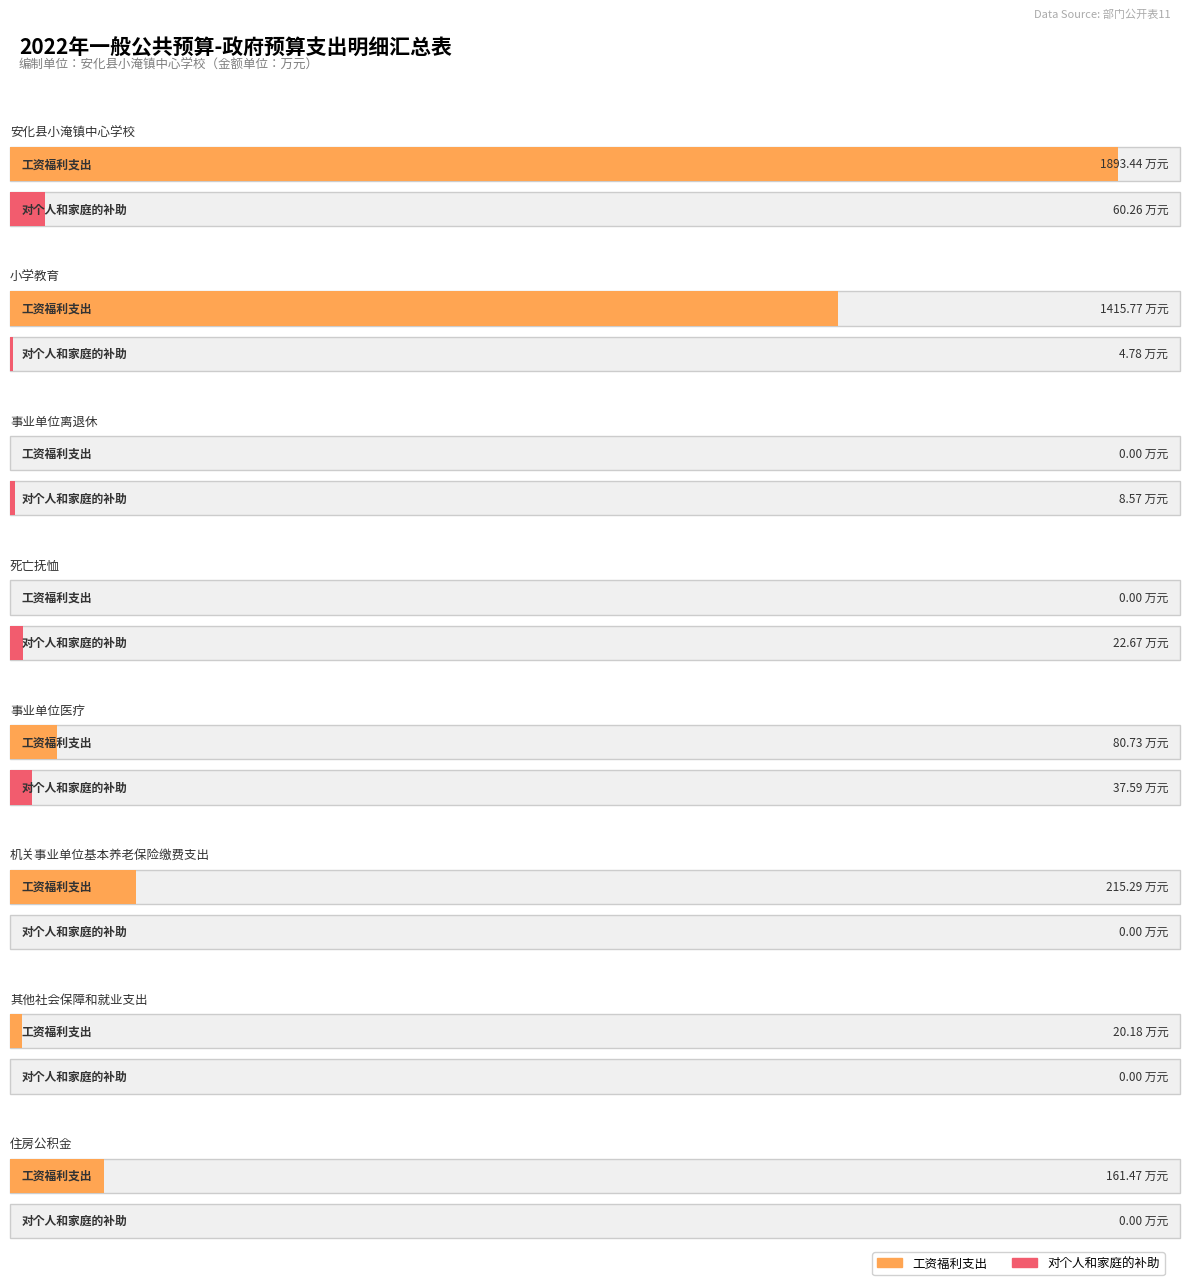

Which series has the largest range (max minus min)?

工资福利支出